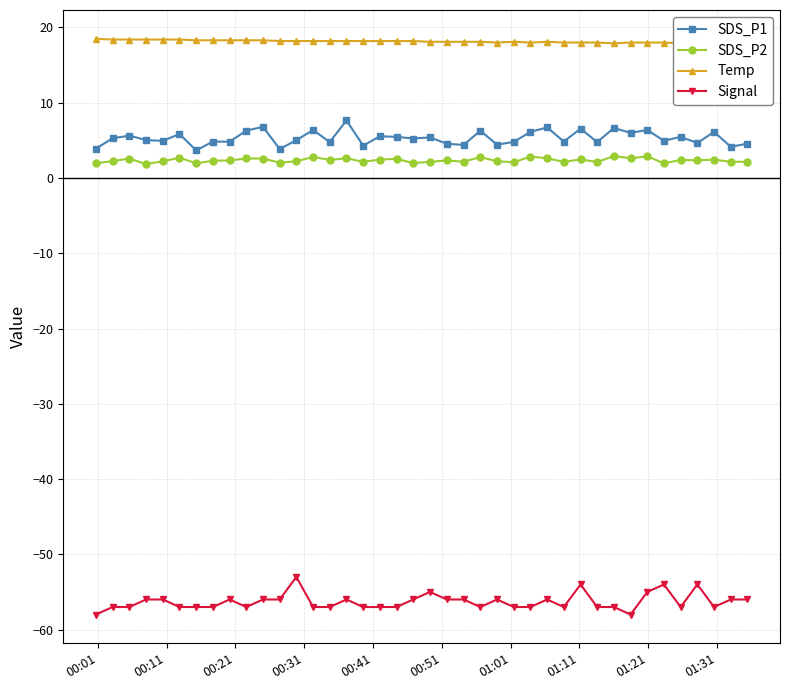

What is the value of the Signal point at the 40th from the left?

-56.0